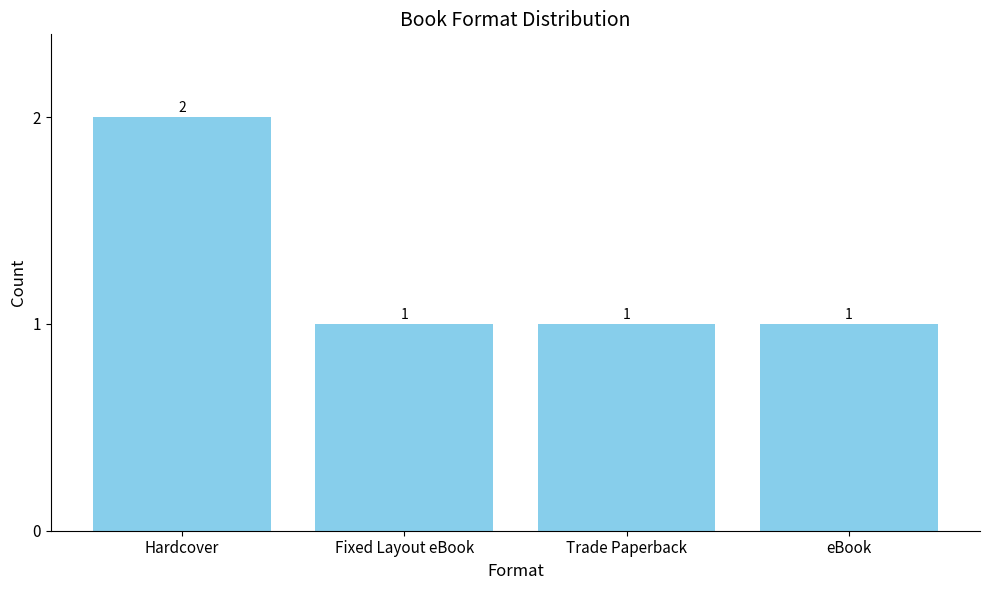

Is it true that the value at Fixed Layout eBook is 1?

True